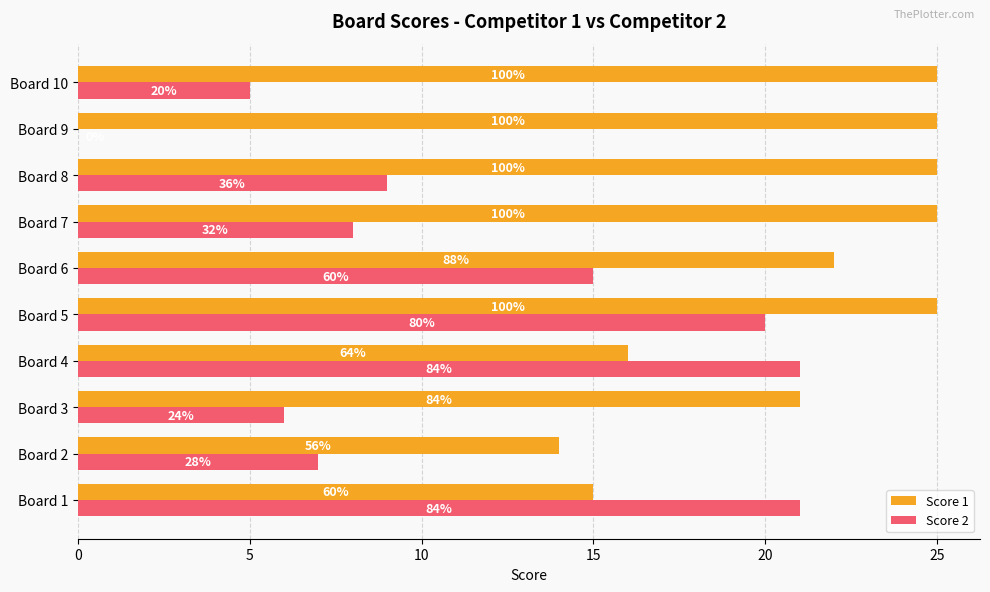

Which series has the largest range (max minus min)?

Score 2